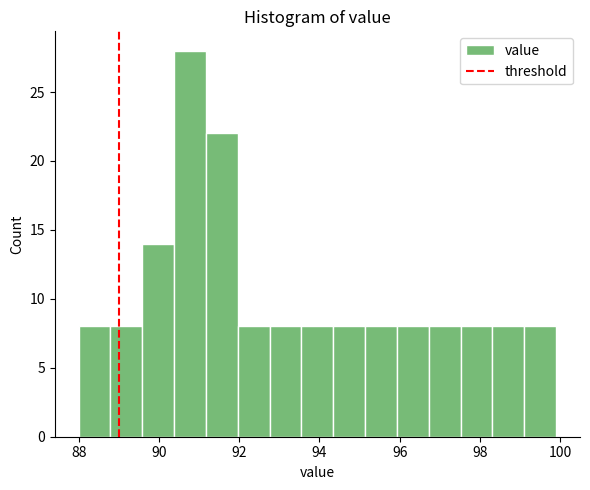

Read against the x-axis, roughly where is the centre of the tallest bar?

90.8